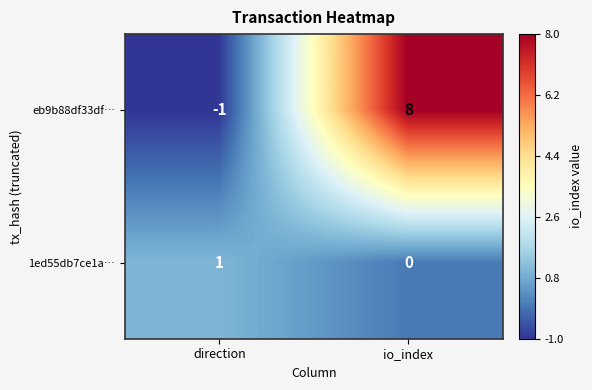

Rank the series by their maximum value, from lowest to highest.

1ed55db7ce1a…, eb9b88df33df…